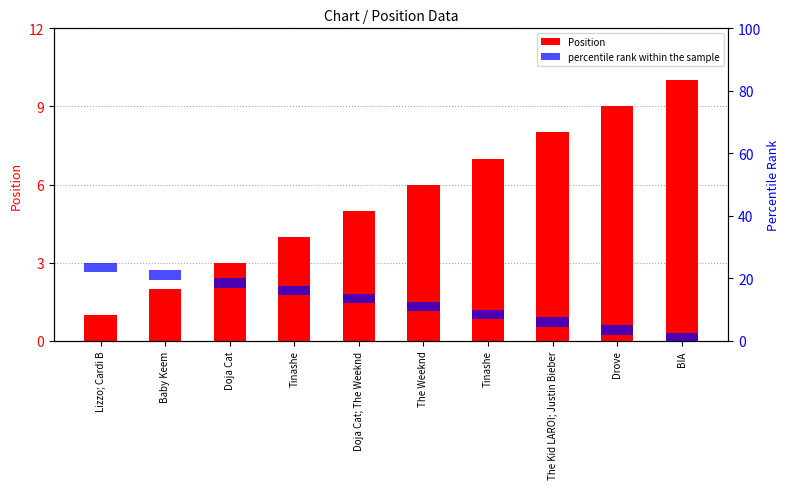

Reading left to right, transcribe all the data shown in this chart.

Position: 1	2	3	4	5	6	7	8	9	10
percentile rank within the sample: 3	3	3	3	3	3	3	3	3	3